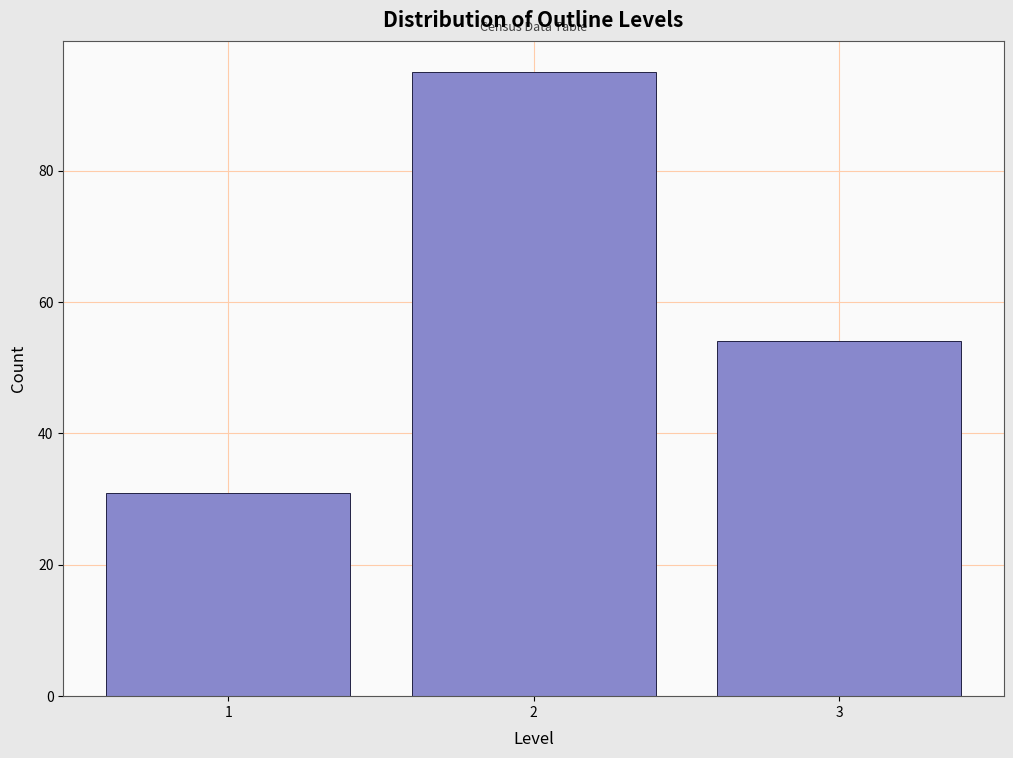

Reading left to right, list every bar in this chart as the range it spans on the x-axis followed by its height. The values are not printed on the chart, so give them approximately, as read against the axis.

0.5 to 1.5: 32
1.5 to 2.5: 96
2.5 to 3.5: 54